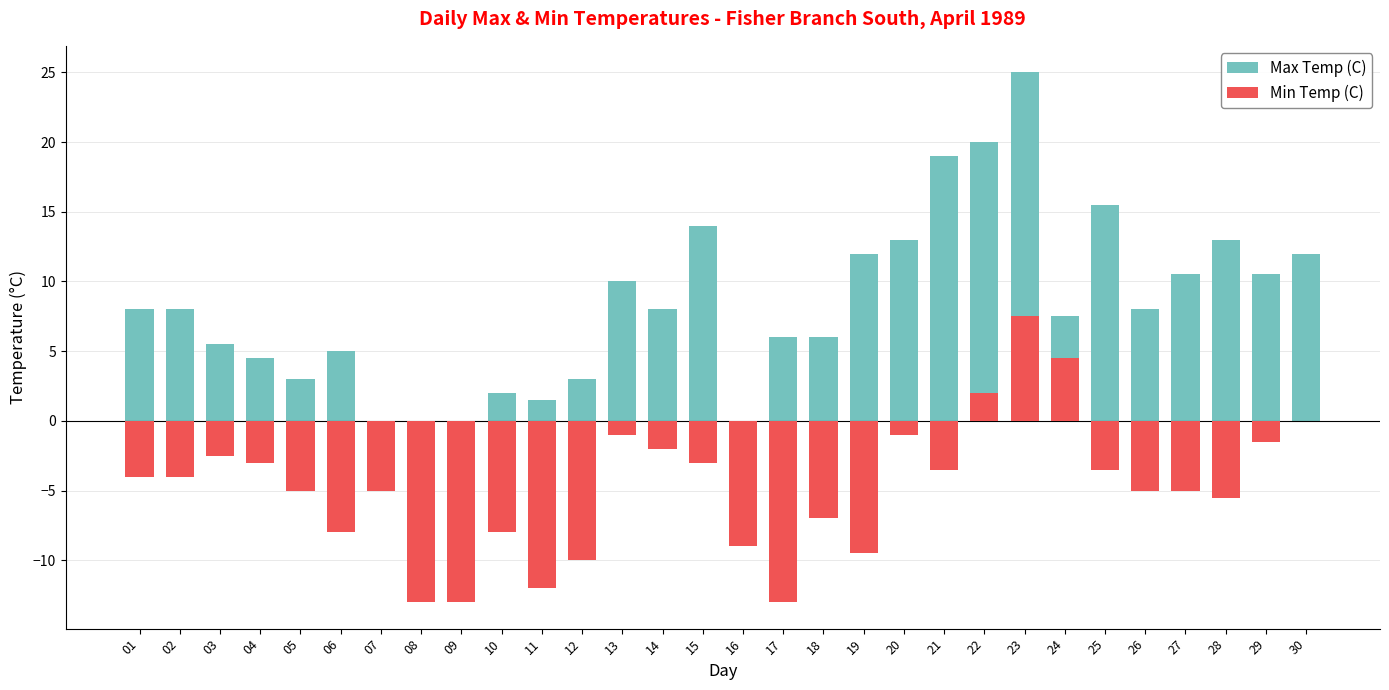

Between 10 and 04, which is larger?

04